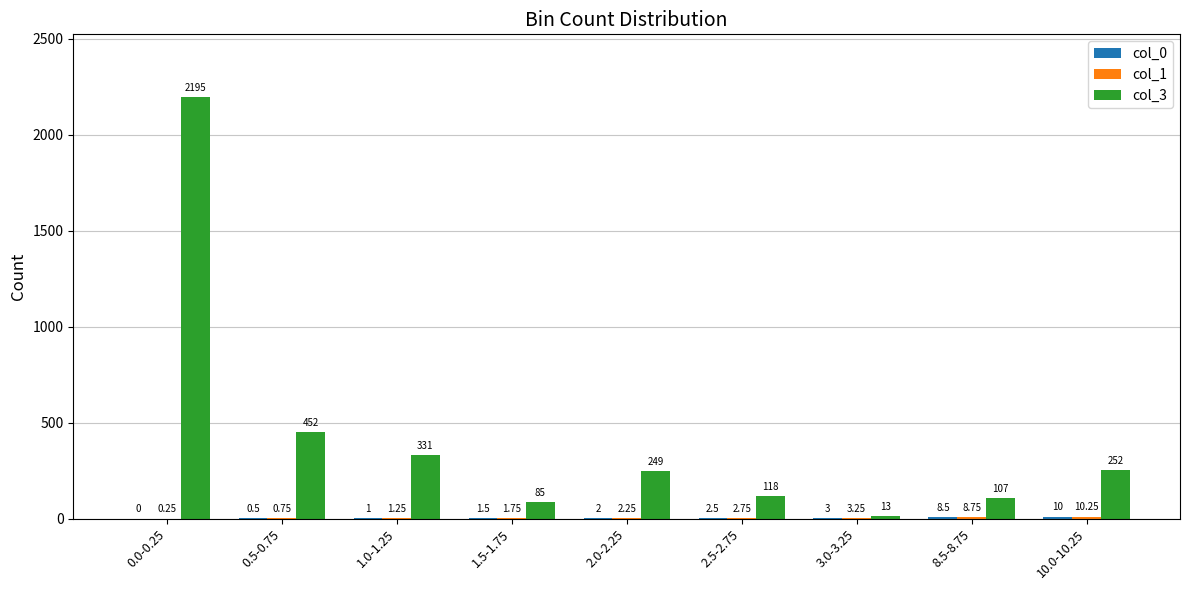

Which series has the largest total across all categories?

col_3